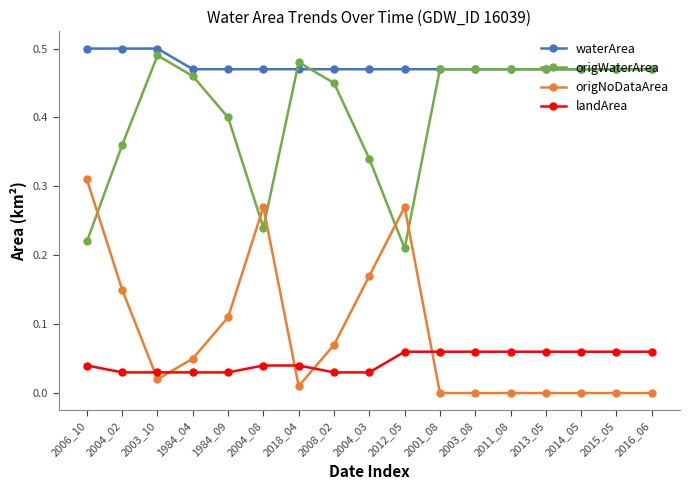

At 2004_02, list the series in order from largest to smallest.

waterArea, origWaterArea, origNoDataArea, landArea